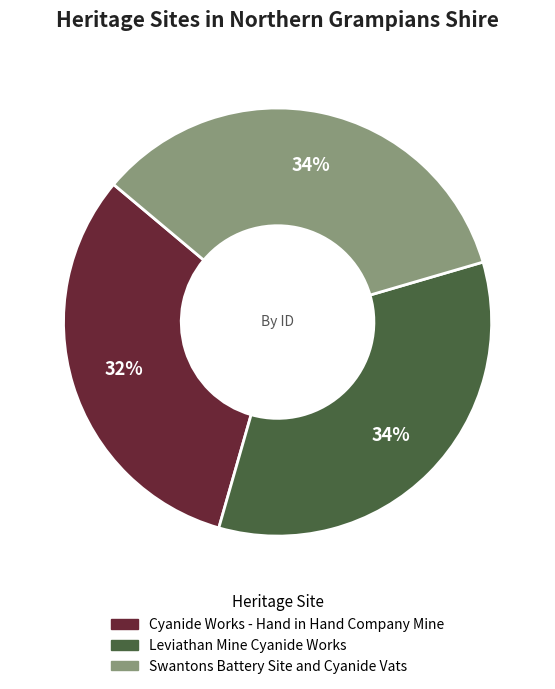

Which slice is the smallest?

Cyanide Works - Hand in Hand Company Mine